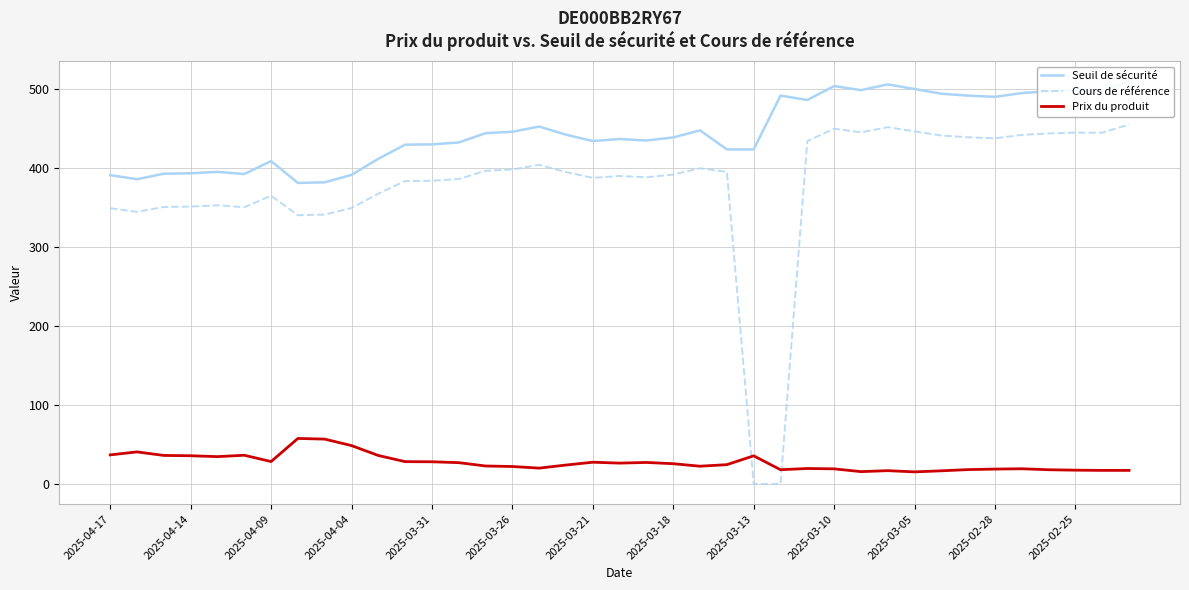

True or false: Seuil de sécurité and Prix du produit cross at least once.

False